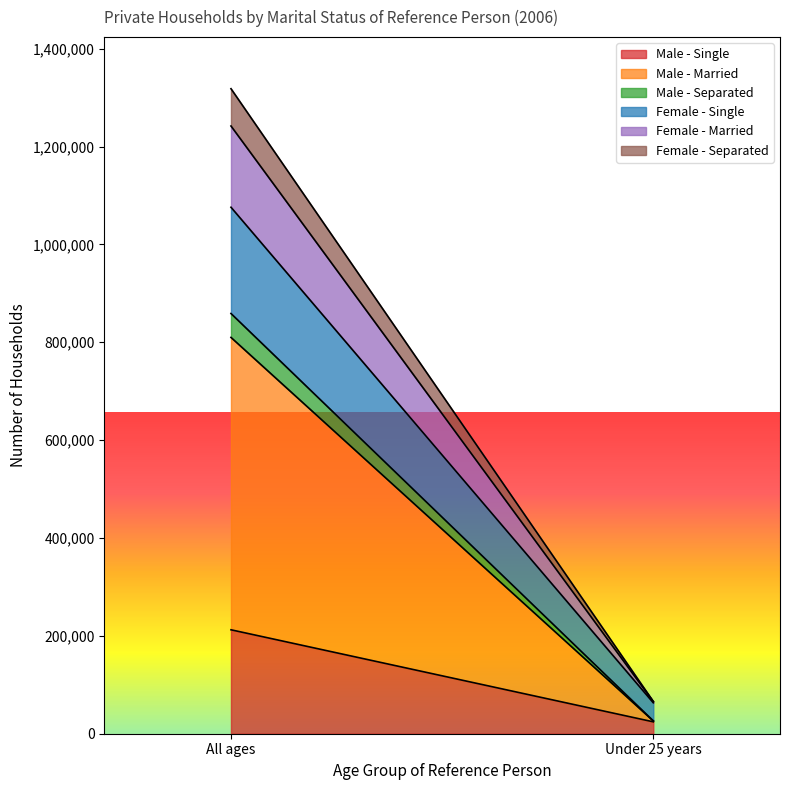

At which category is the sum across all series the highest?

All ages